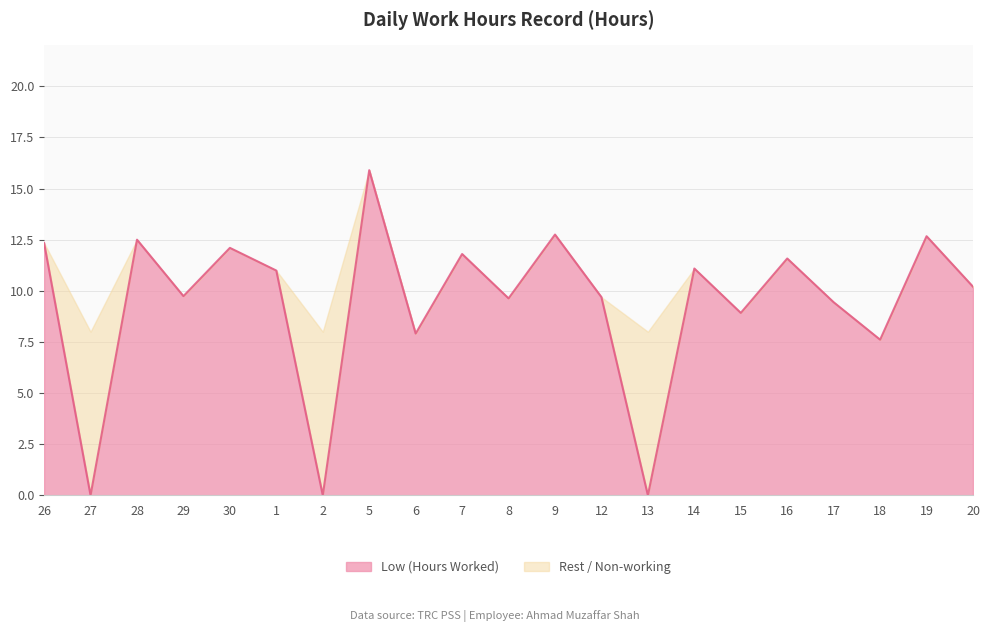

What is the label of the 13th point from the left?

12